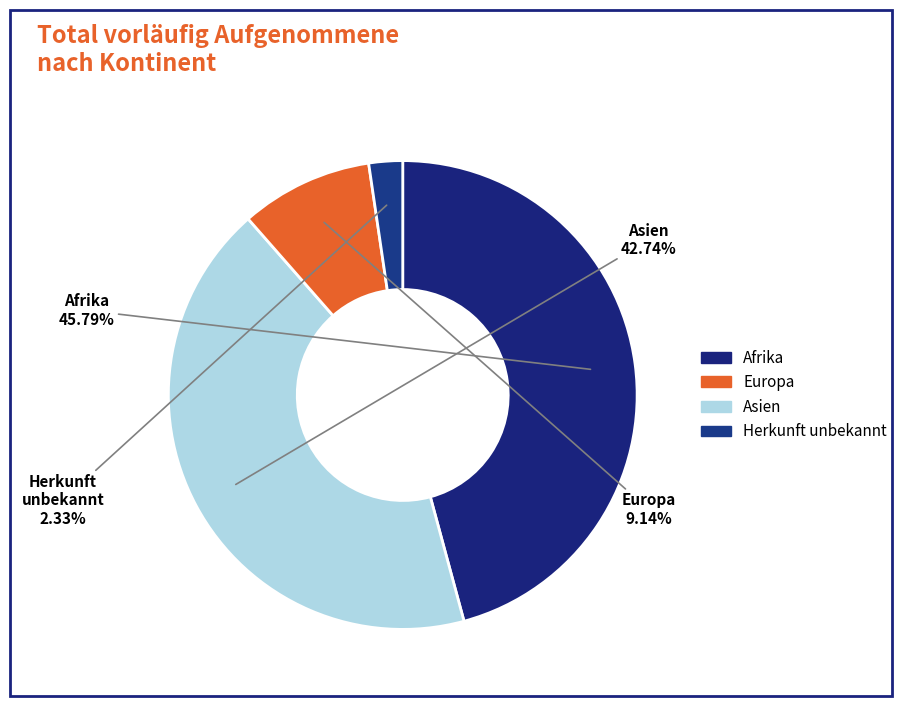

Count the number of slices in the pie.

4